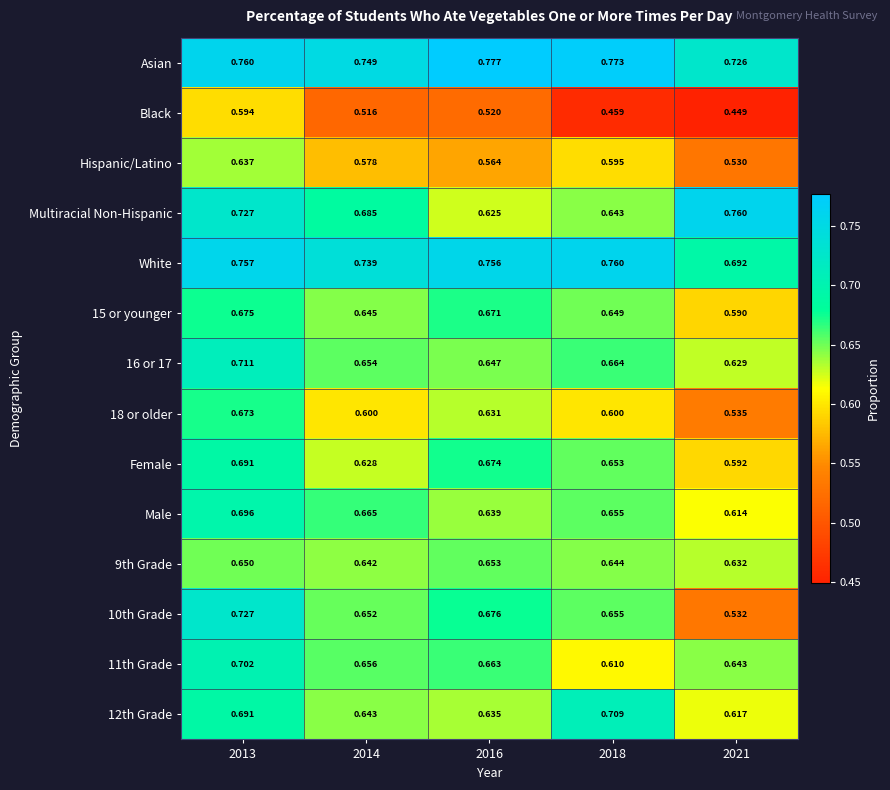

Is the value of Multiracial Non-Hispanic at 2013 greater than the value of 15 or younger at 2021?

Yes